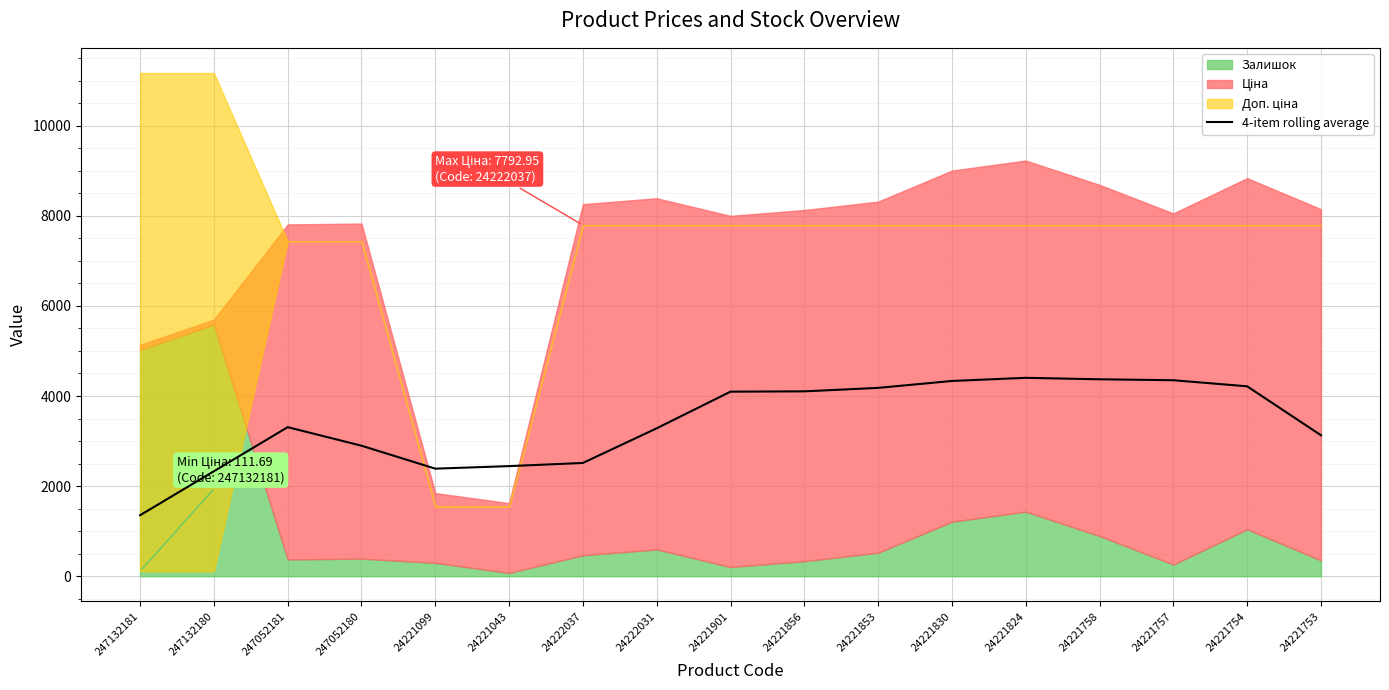

What is the sum of all values?

57704.3